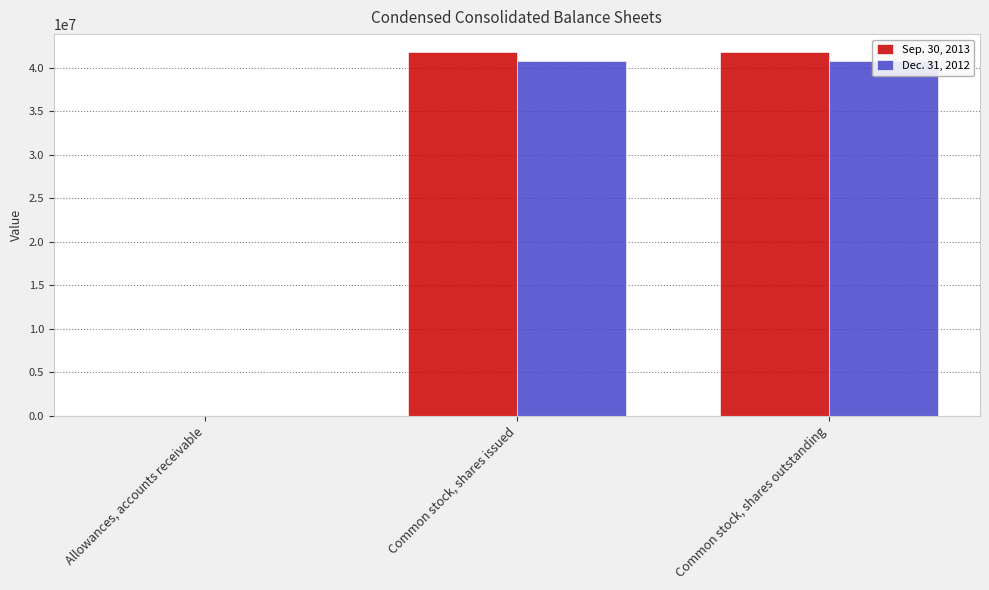

What is the maximum value for Dec. 31, 2012?

40856000